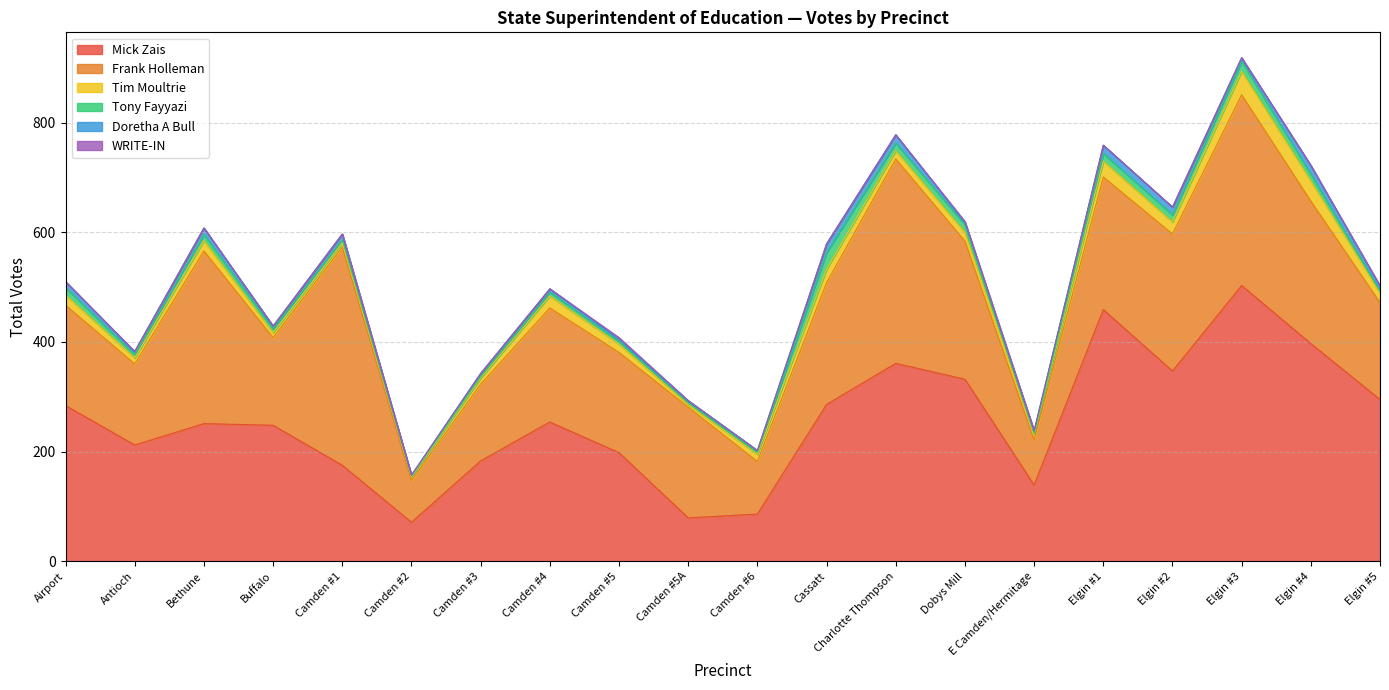

What are all the series names shown in the legend?

Mick Zais, Frank Holleman, Tim Moultrie, Tony Fayyazi, Doretha A Bull, WRITE-IN